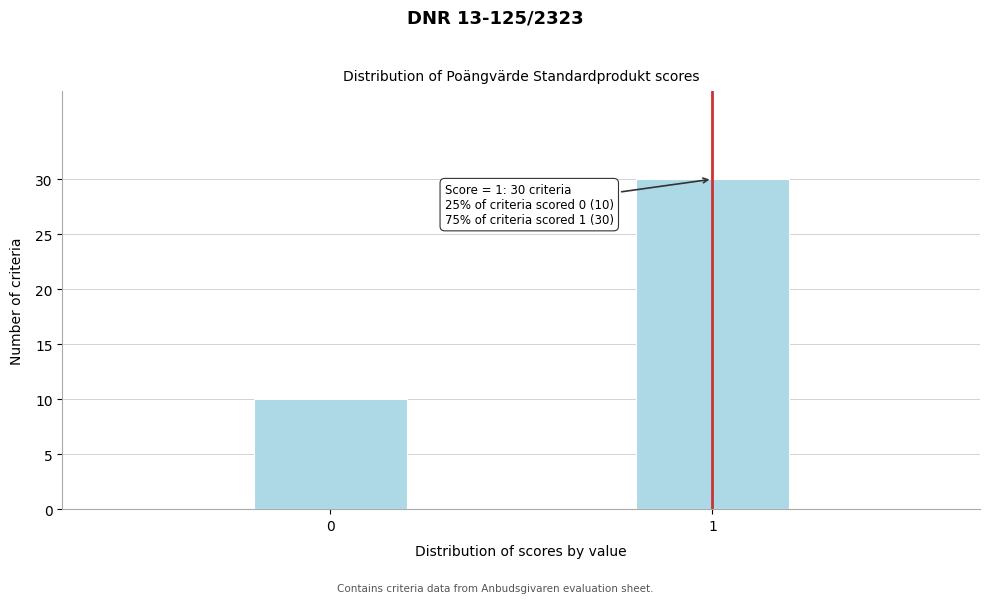

Reading right to left, transcribe all the data shown in this chart.

1=30	0=10